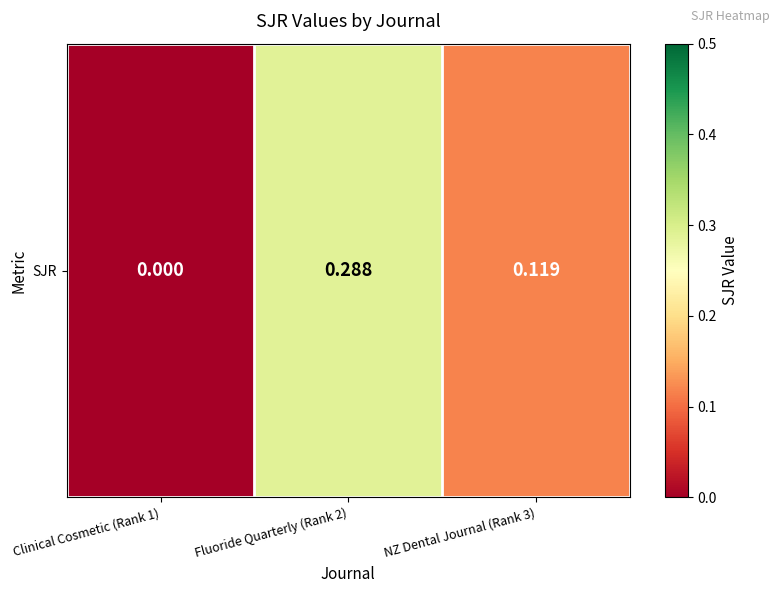

List the labels in order of value, smallest first.

Clinical Cosmetic (Rank 1), NZ Dental Journal (Rank 3), Fluoride Quarterly (Rank 2)